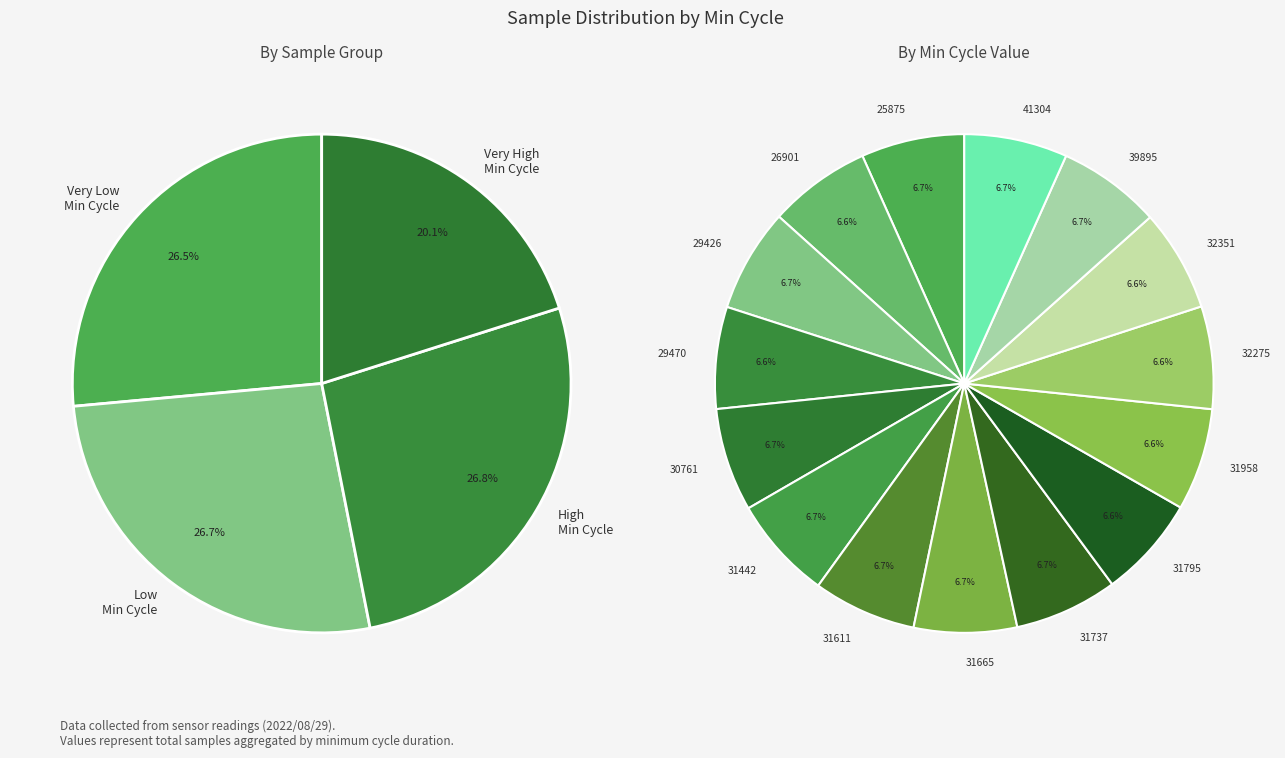

Rank the categories by value from lowest to highest.

29470, 31795, 32351, 26901, 31958, 32275, 31665, 39895, 31737, 41304, 31611, 25875, 31442, 29426, 30761